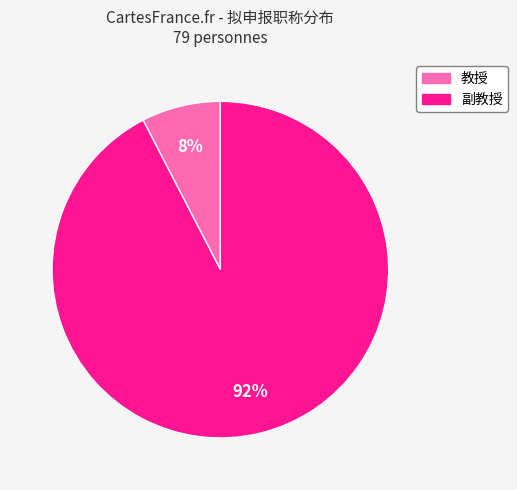

Rank the categories by value from lowest to highest.

教授, 副教授